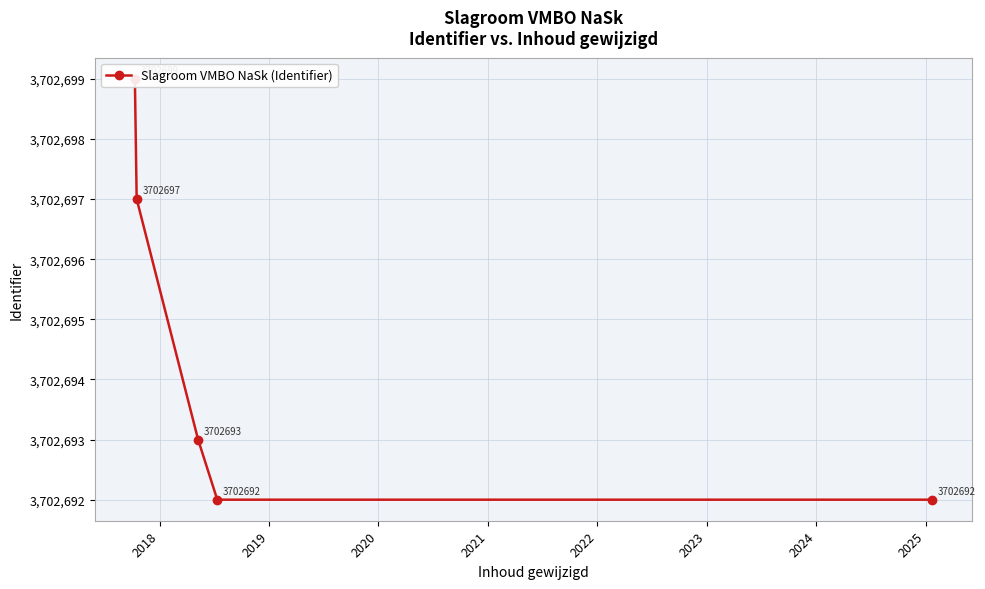

True or false: the data shows 3702697 at 2018.

True